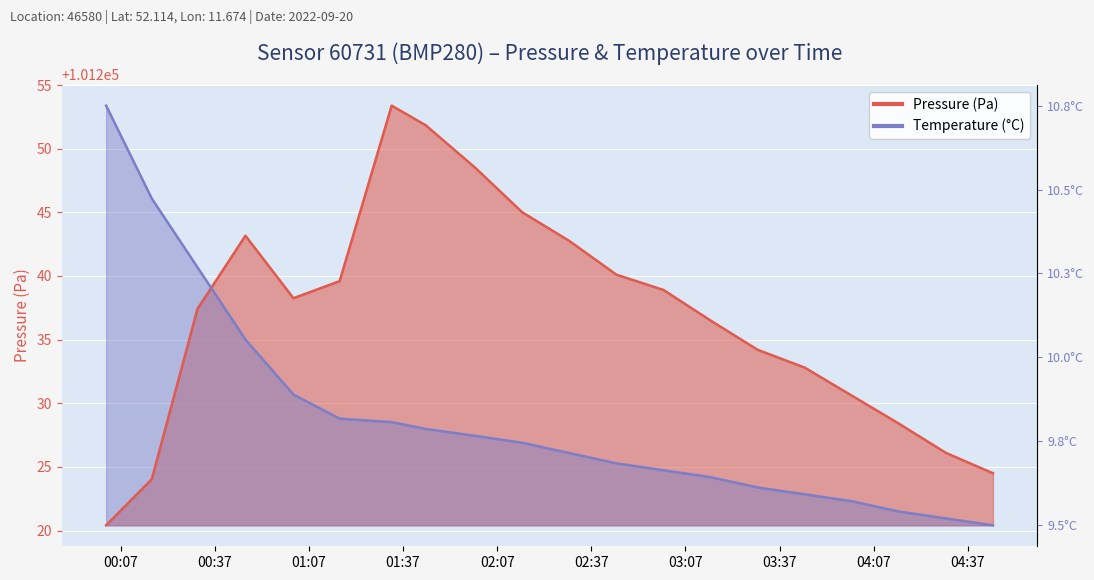

Where is temperature nearest to the value 101236?

2022-09-20T00:46:47